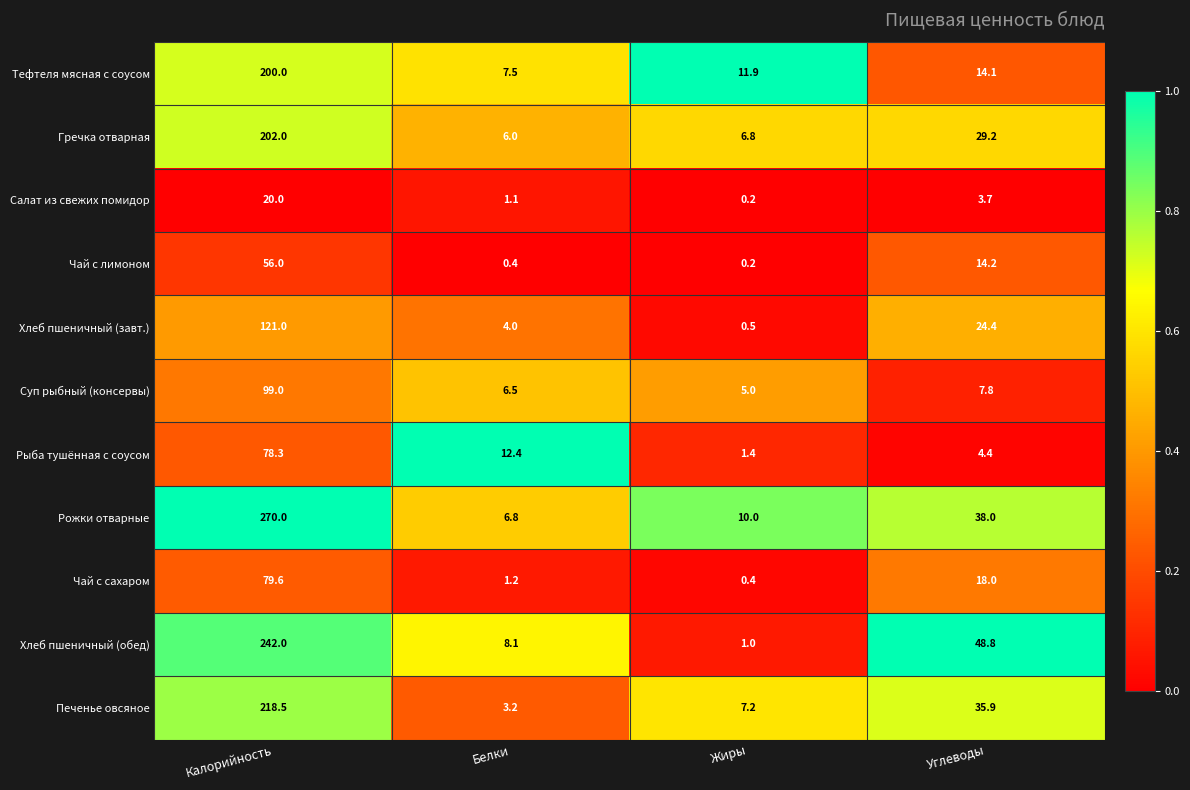

Where does the Чай с сахаром series first go above 18?

Калорийность